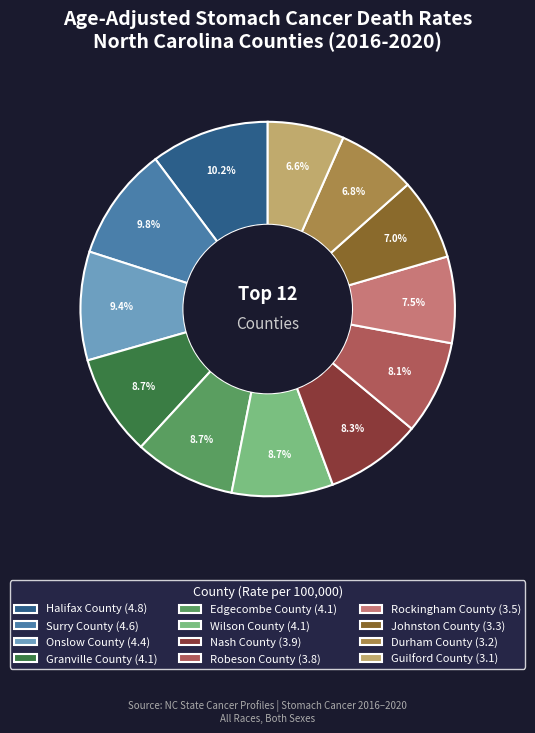

To the nearest percent, what is the difference between the largest and smallest slice percentages?

4%